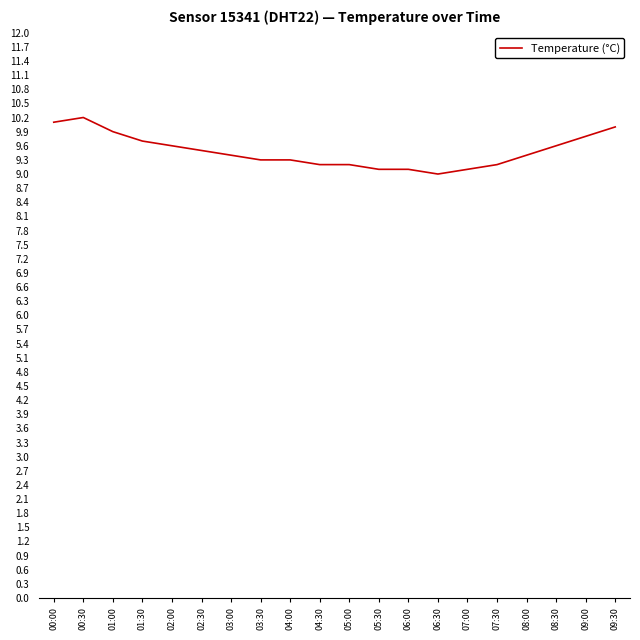

Reading right to left, list all the values displayed in this chart.

09:30=10.0	09:00=9.8	08:30=9.6	08:00=9.4	07:30=9.2	07:00=9.1	06:30=9.0	06:00=9.1	05:30=9.1	05:00=9.2	04:30=9.2	04:00=9.3	03:30=9.3	03:00=9.4	02:30=9.5	02:00=9.6	01:30=9.7	01:00=9.9	00:30=10.2	00:00=10.1